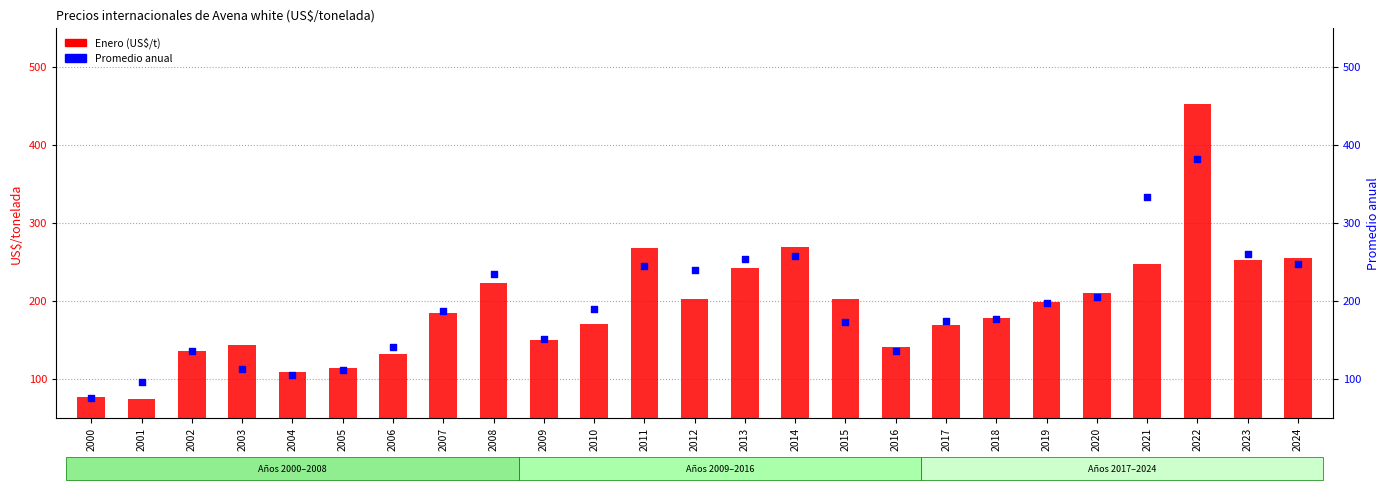

Which series contains the lowest Y value?

Enero (US$/t)